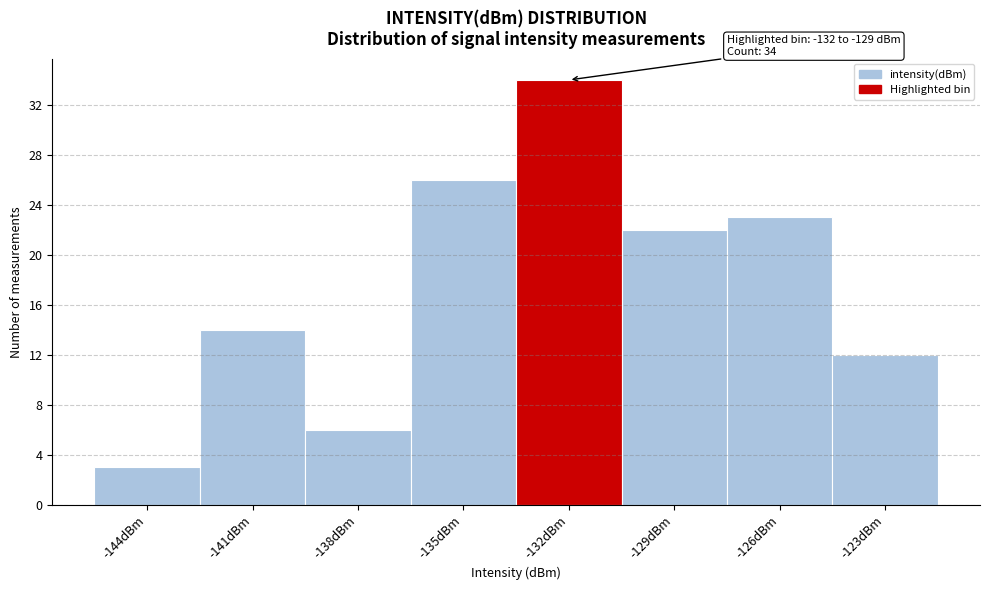

Reading left to right, transcribe all the data shown in this chart.

-144dBm=3	-141dBm=14	-138dBm=6	-135dBm=26	-132dBm=34	-129dBm=22	-126dBm=23	-123dBm=12